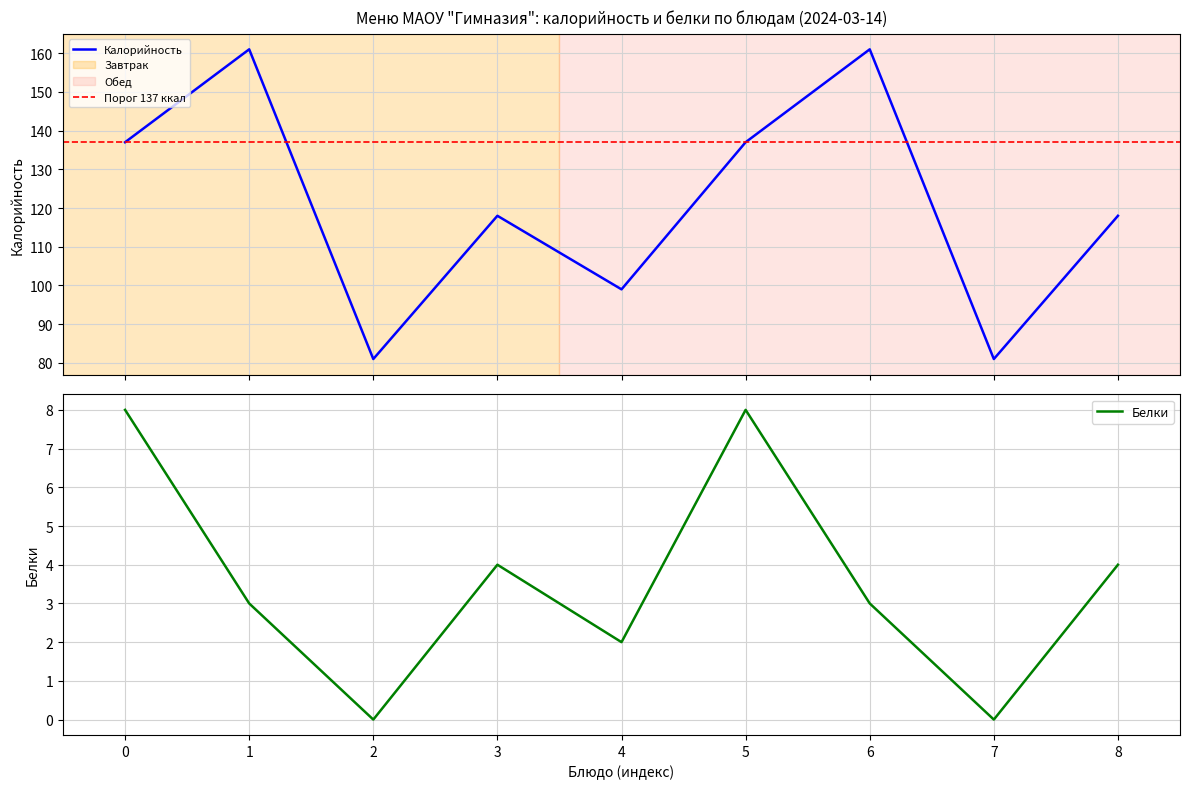

Where does the Белки series first go above 3?

0